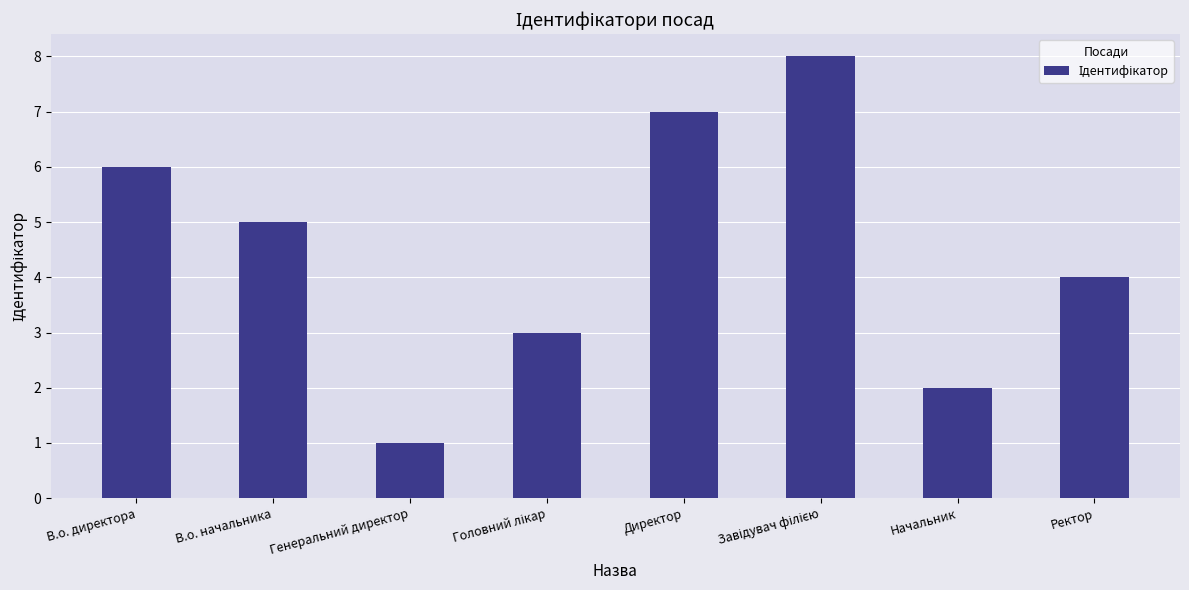

Reading left to right, what are all the values shown in this chart?

6	5	1	3	7	8	2	4